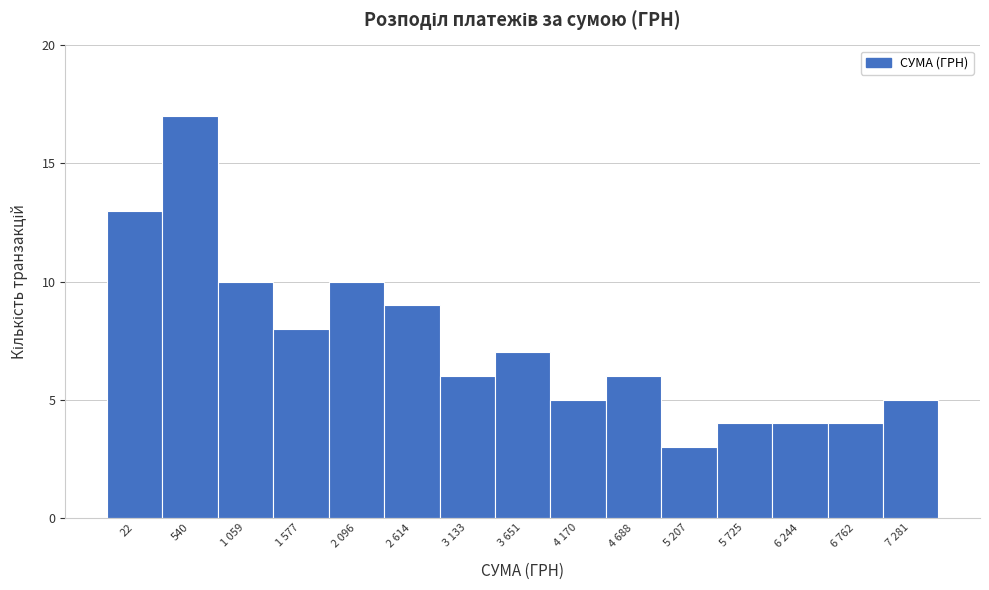

Reading right to left, list all the values displayed in this chart.

7 281=5	6 762=4	6 244=4	5 725=4	5 207=3	4 688=6	4 170=5	3 651=7	3 133=6	2 614=9	2 096=10	1 577=8	1 059=10	540=17	22=13